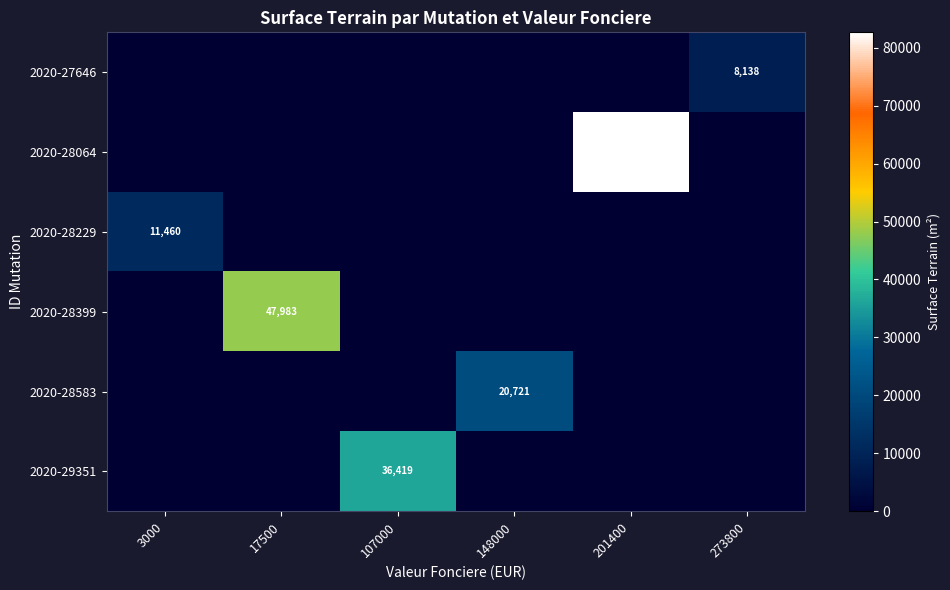

The 2020-28064 series shows 82657 at 201400. True or false?

True